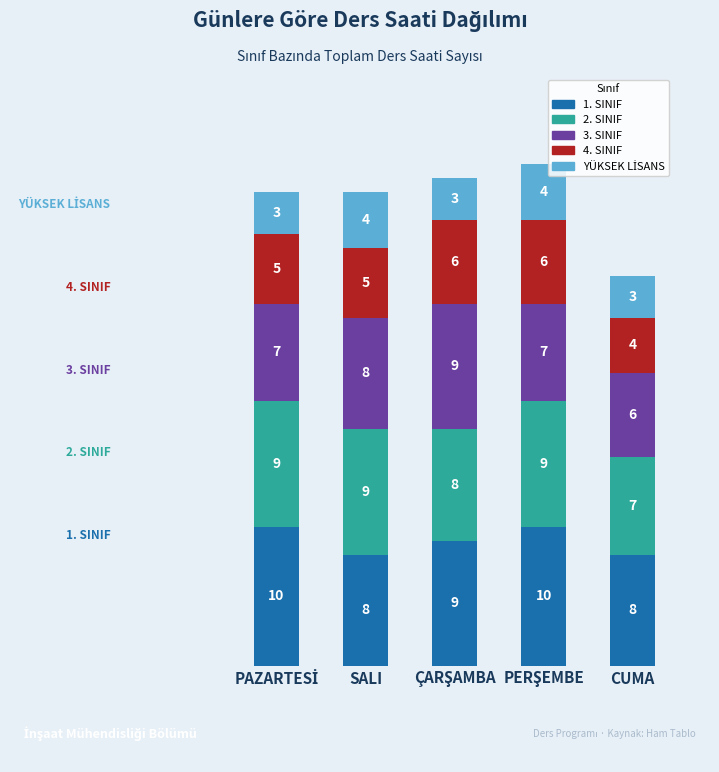

Count the number of data series in this chart.

5